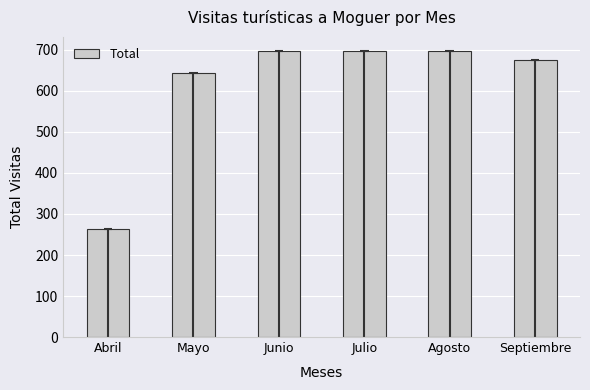

Is it true that the value at Abril is 263?

True